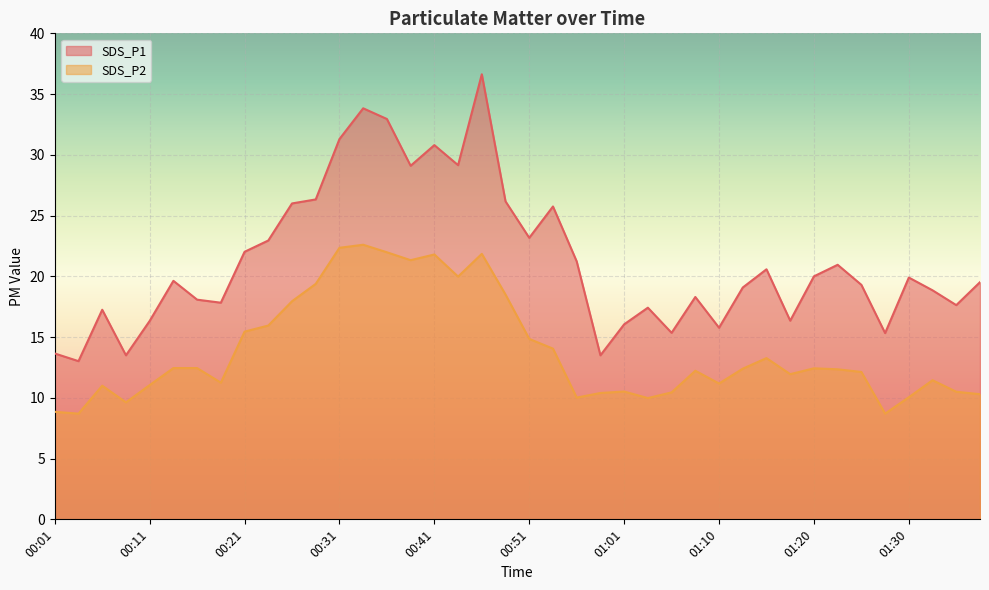

In SDS_P2, how many points are lower than both neighbors (excluding endpoints)?

10